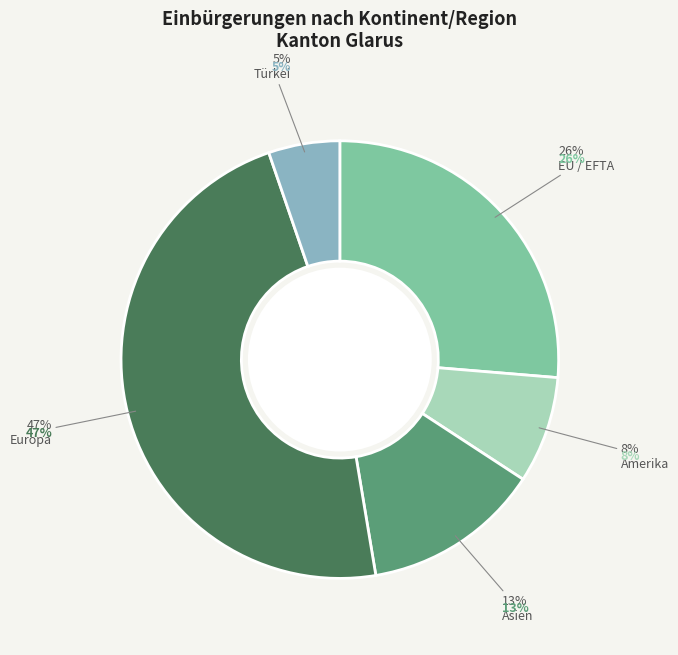

What percentage is the Asien slice, to the nearest percent?

13%